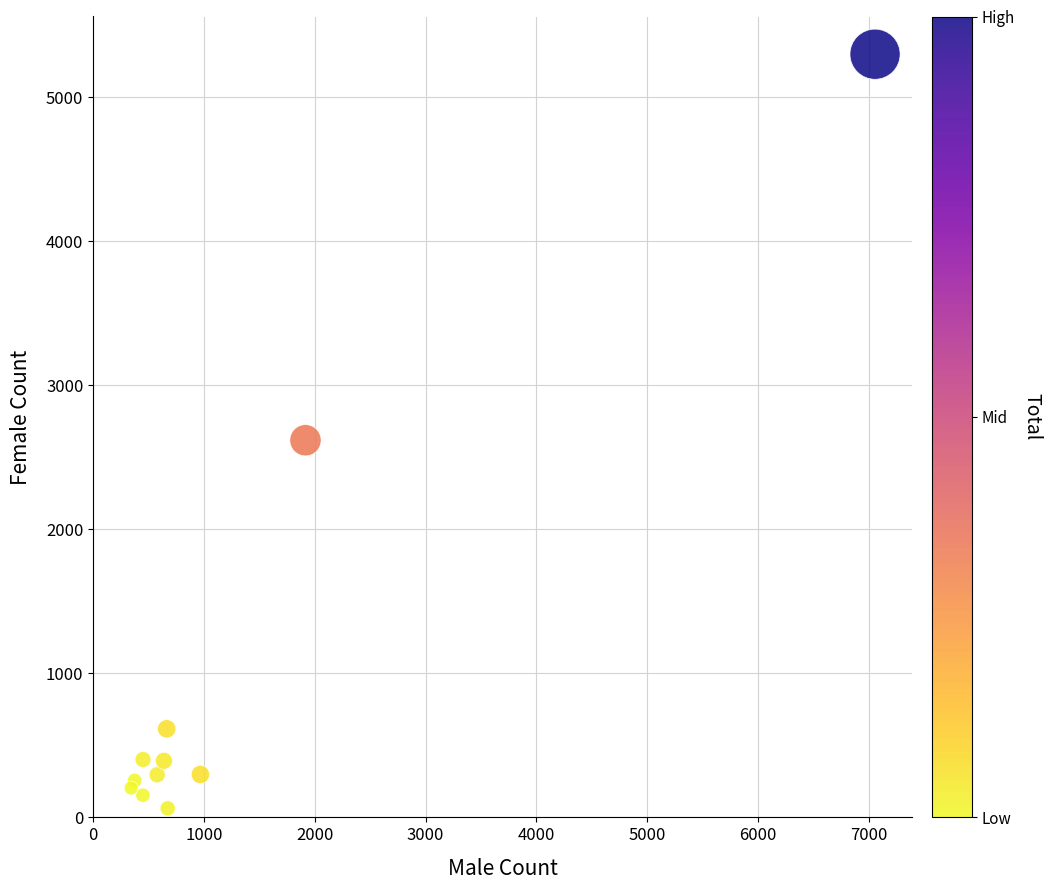

What Y value in the scatter plot is closest to 2681?

2619